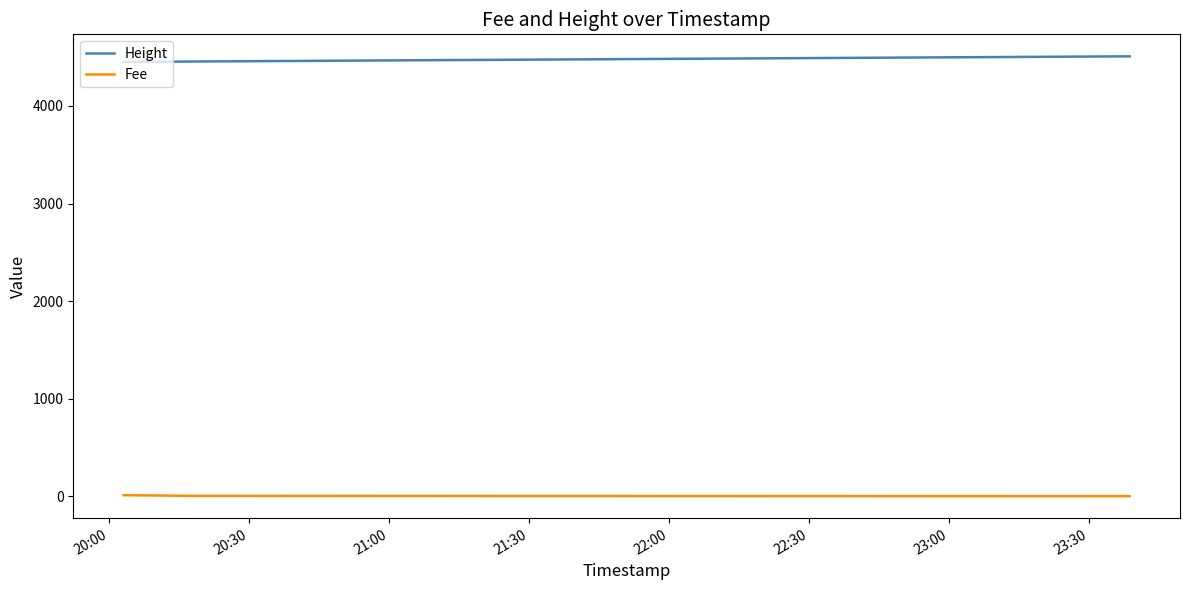

What is the highest value of the Height series?

4509.0